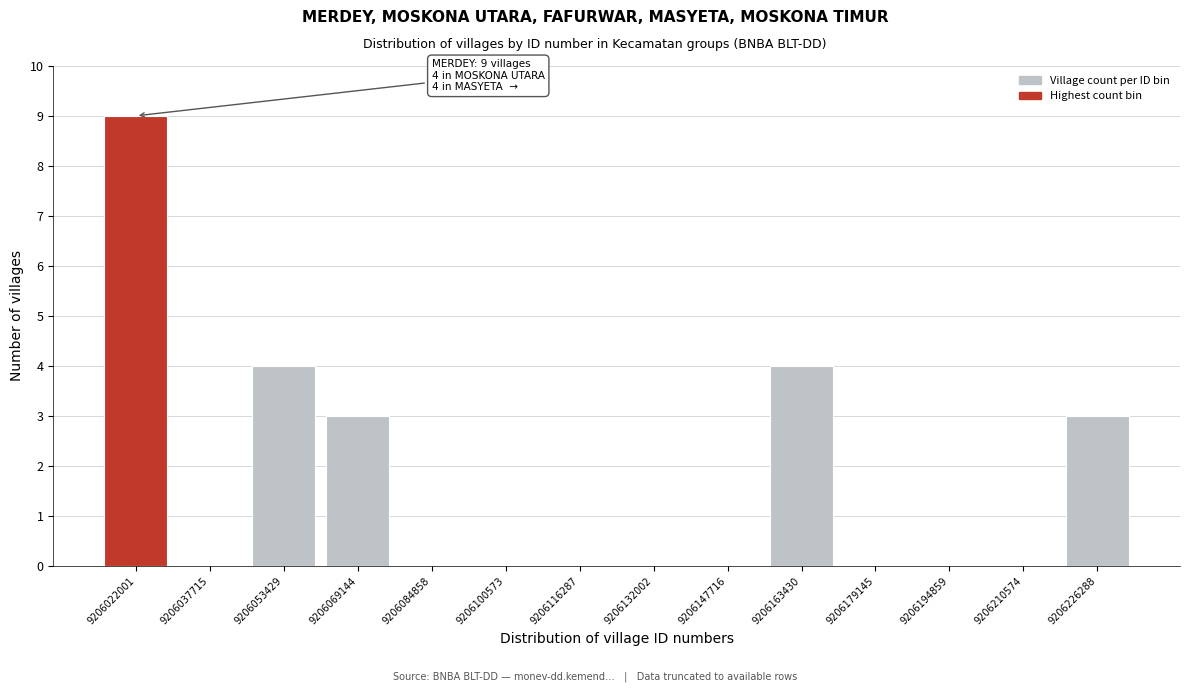

Reading left to right, extract all data points from this chart.

9206022001=9	9206037715=0	9206053429=4	9206069144=3	9206084858=0	9206100573=0	9206116287=0	9206132002=0	9206147716=0	9206163430=4	9206179145=0	9206194859=0	9206210574=0	9206226288=3